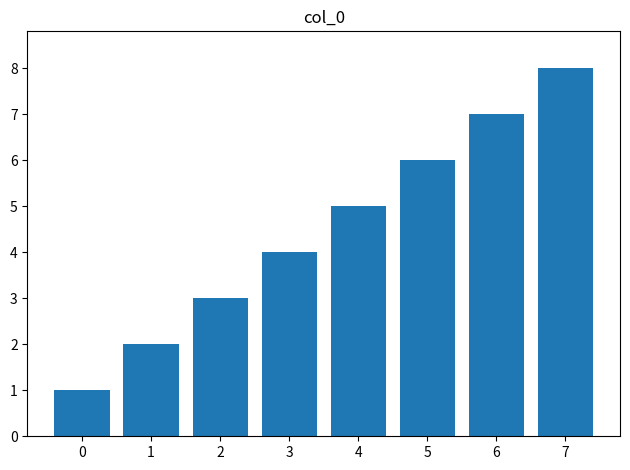

Rank the categories by value from lowest to highest.

0, 1, 2, 3, 4, 5, 6, 7